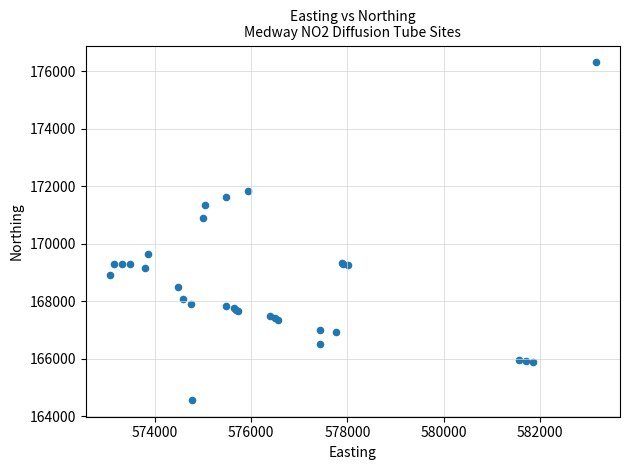

What Y value in the scatter plot is closest to 170436?

170882